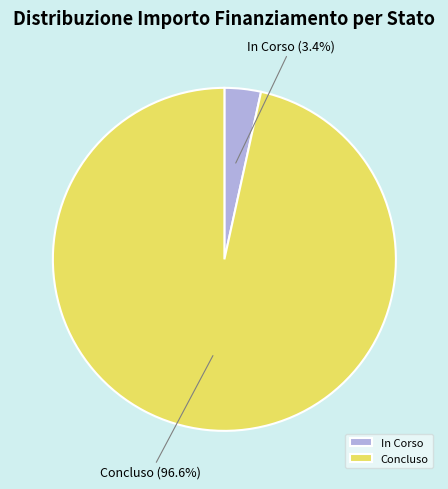

Between Concluso and In Corso, which is larger?

Concluso